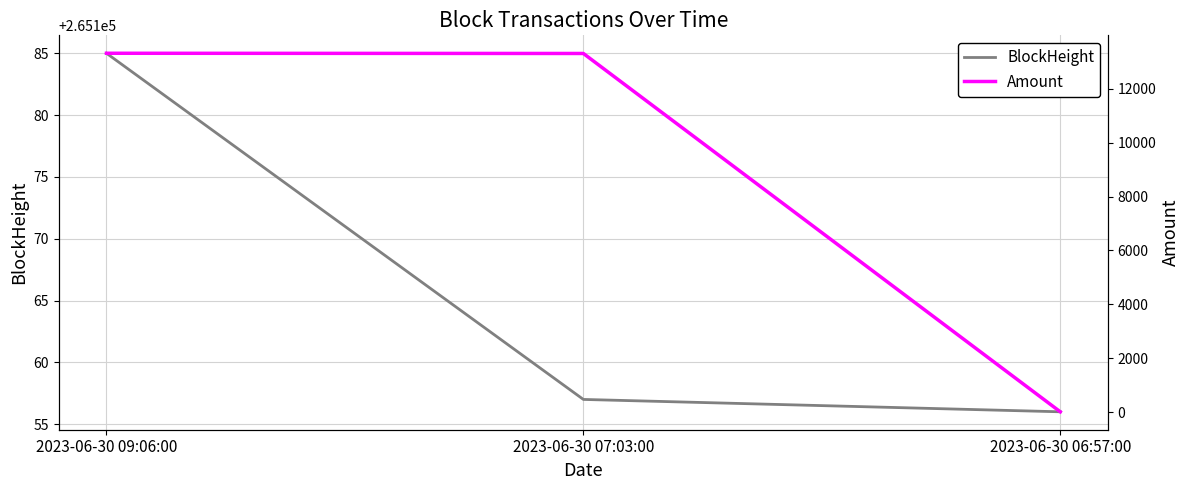

Where is Amount nearest to the value 6665?

2023-06-30 07:03:00